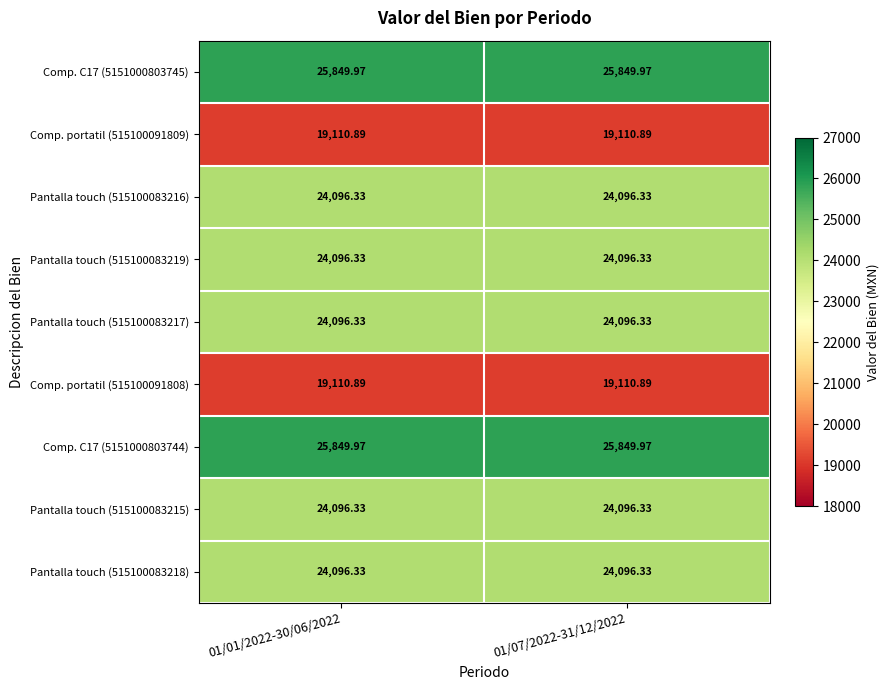

Is the value of Comp. C17 (5151000803745) at 01/07/2022-31/12/2022 greater than the value of Pantalla touch (515100083219) at 01/01/2022-30/06/2022?

Yes